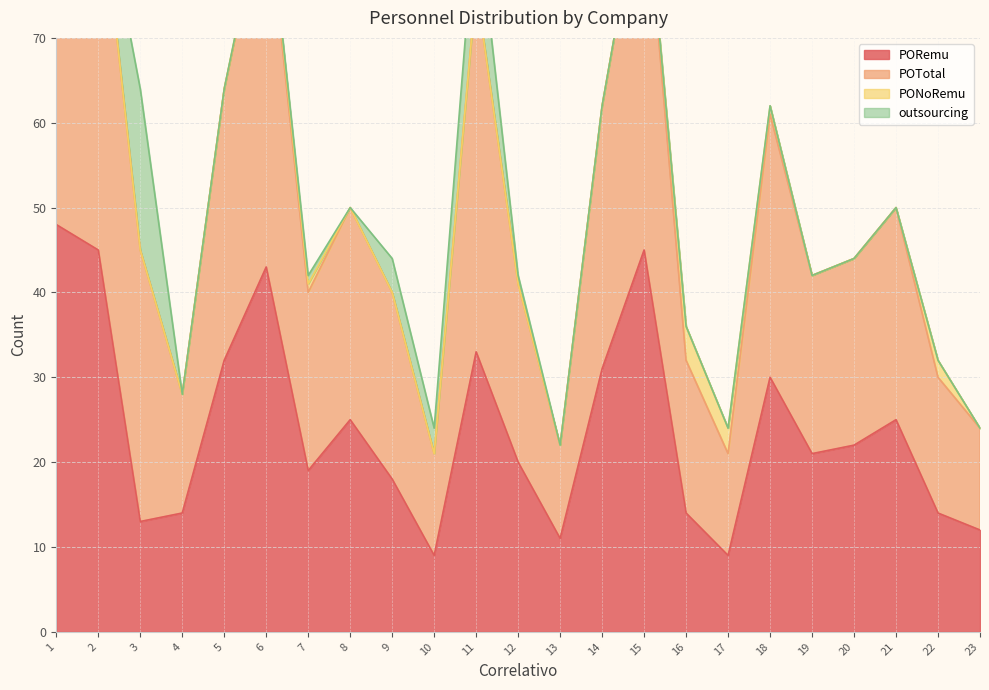

Read the PORemu value at 16, to the nearest 10.

10